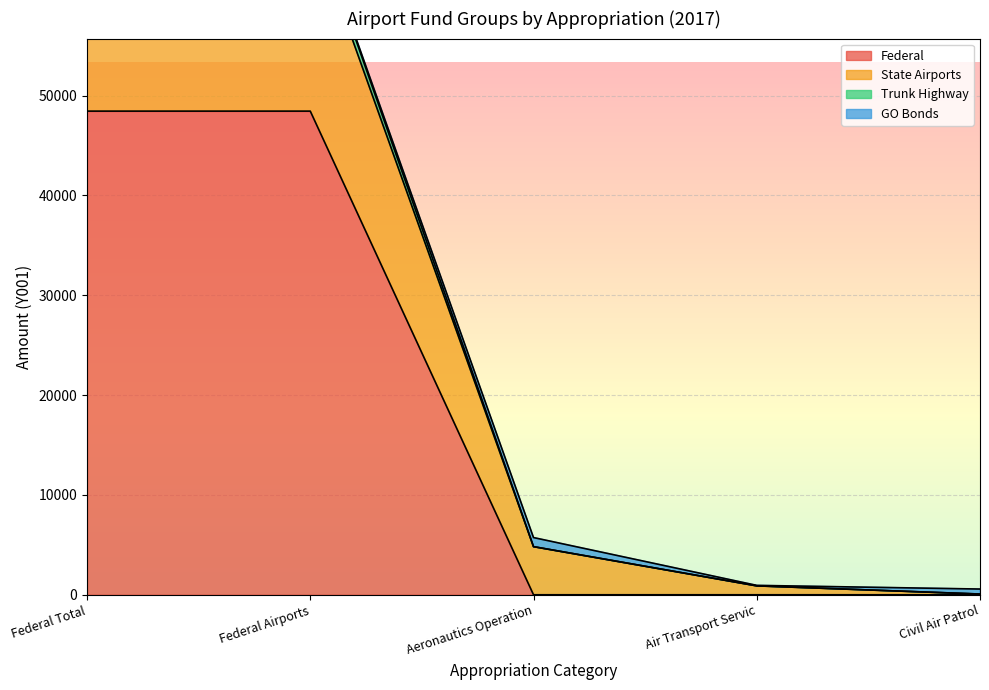

What is the sum of all State Airports values?

151719.1